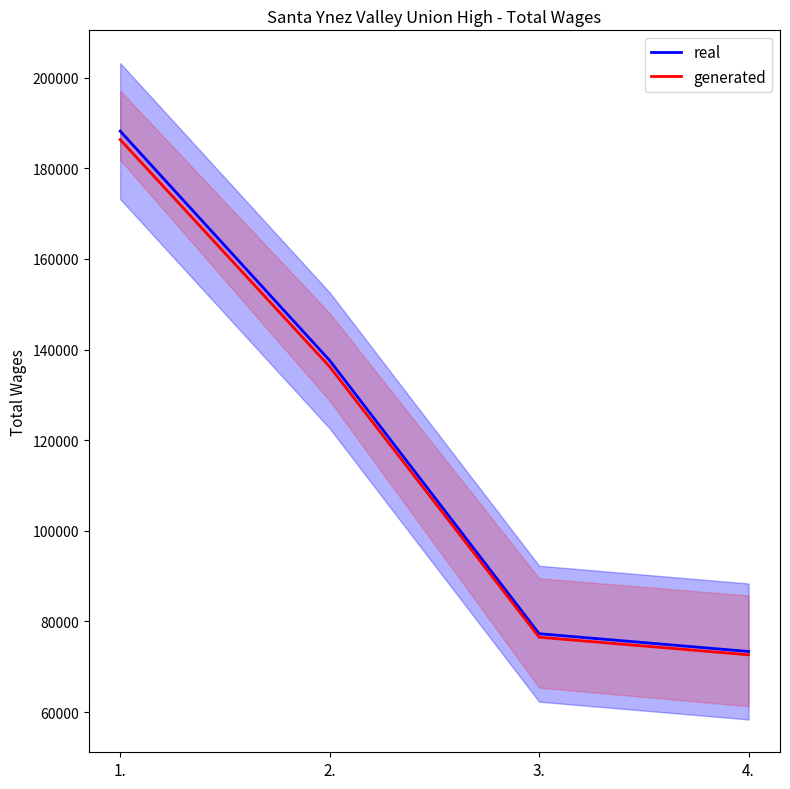

The real series shows 31751.0 at 2.. True or false?

False